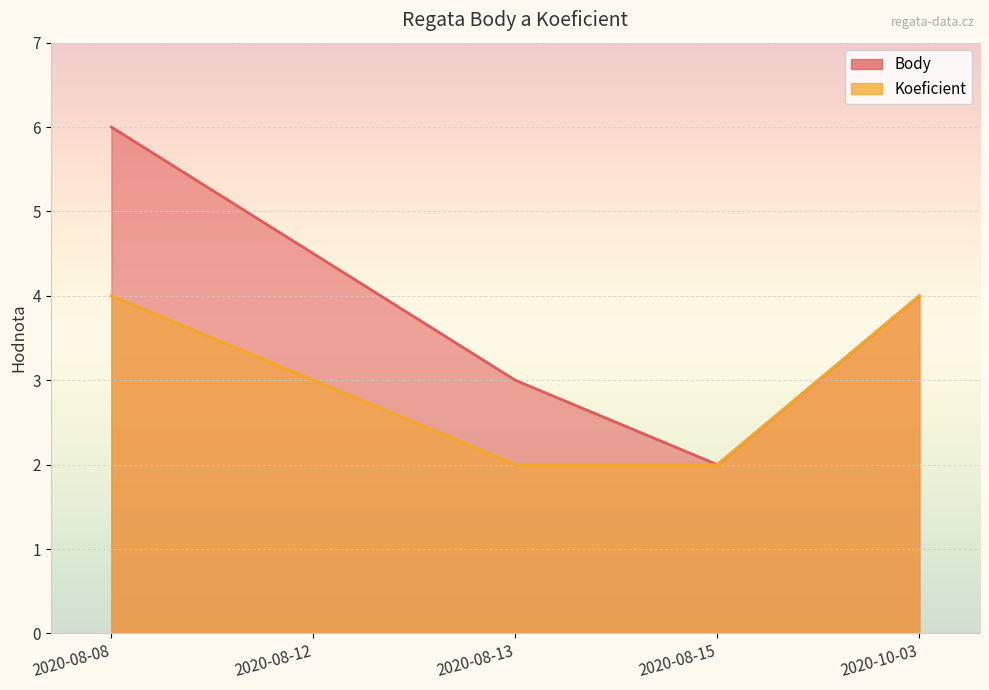

At which label does Koeficient reach its minimum?

2020-08-13